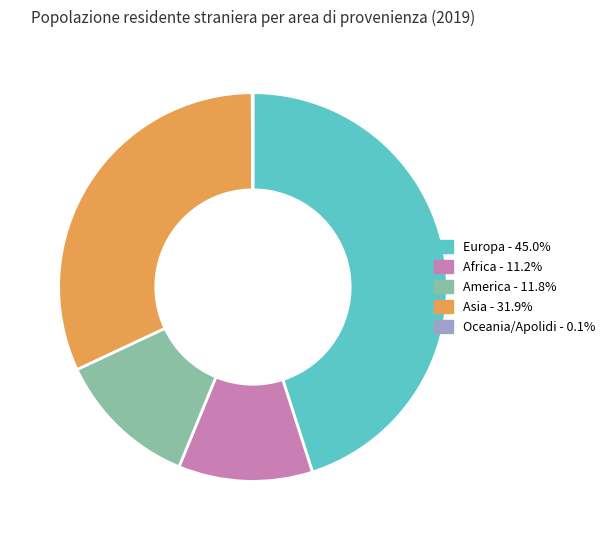

Approximately how many times larger is the value at America compared to Europa?

0.3